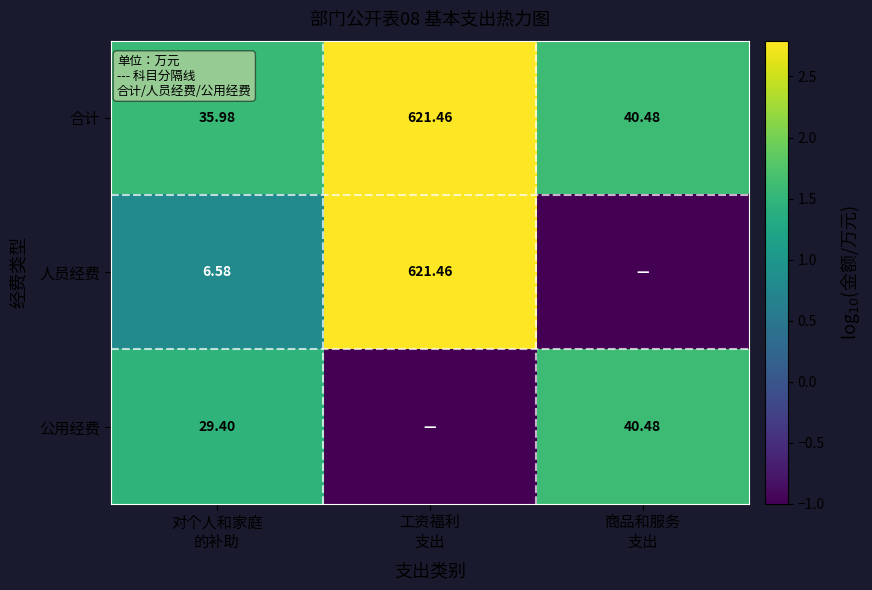

Which series has the largest total across all categories?

合计